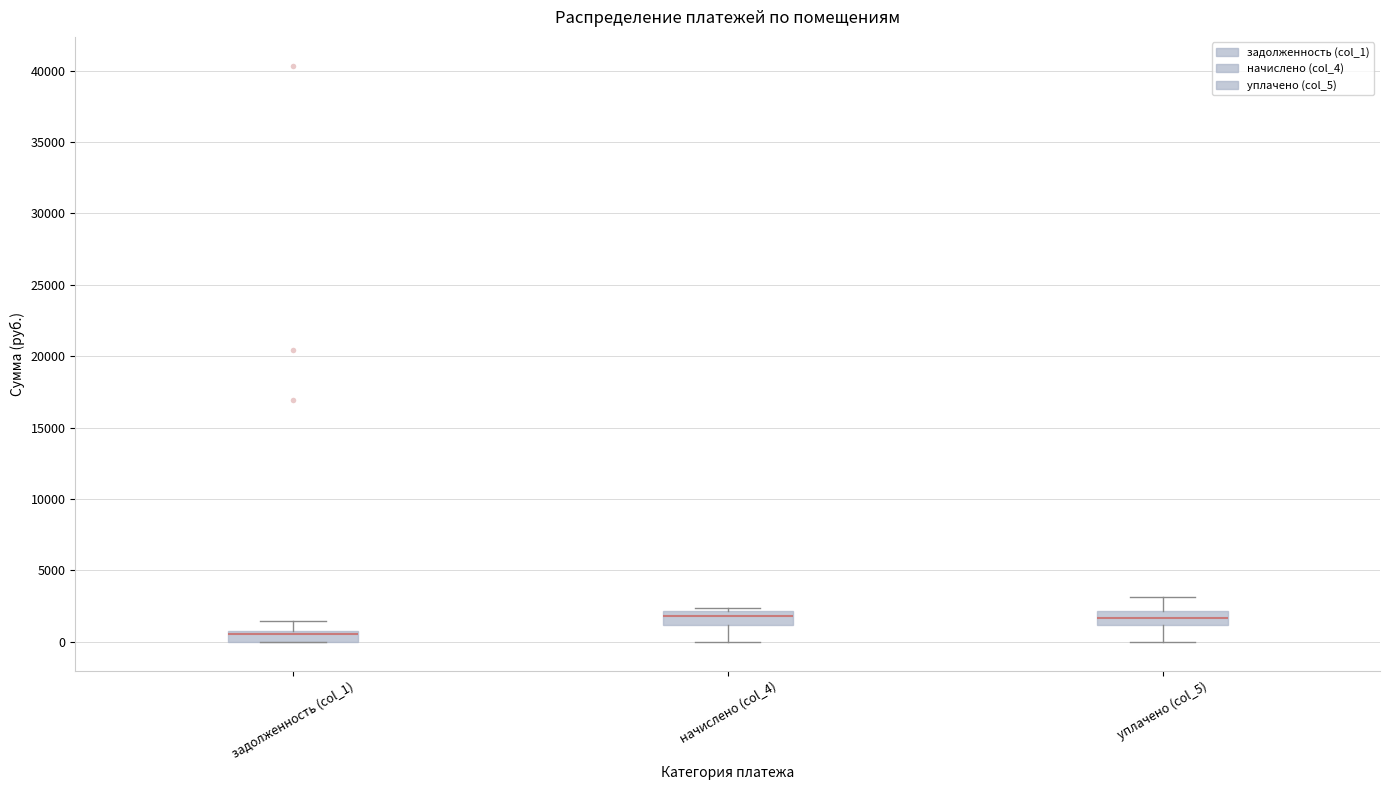

Which box's median line is the lowest?

задолженность (col_1)